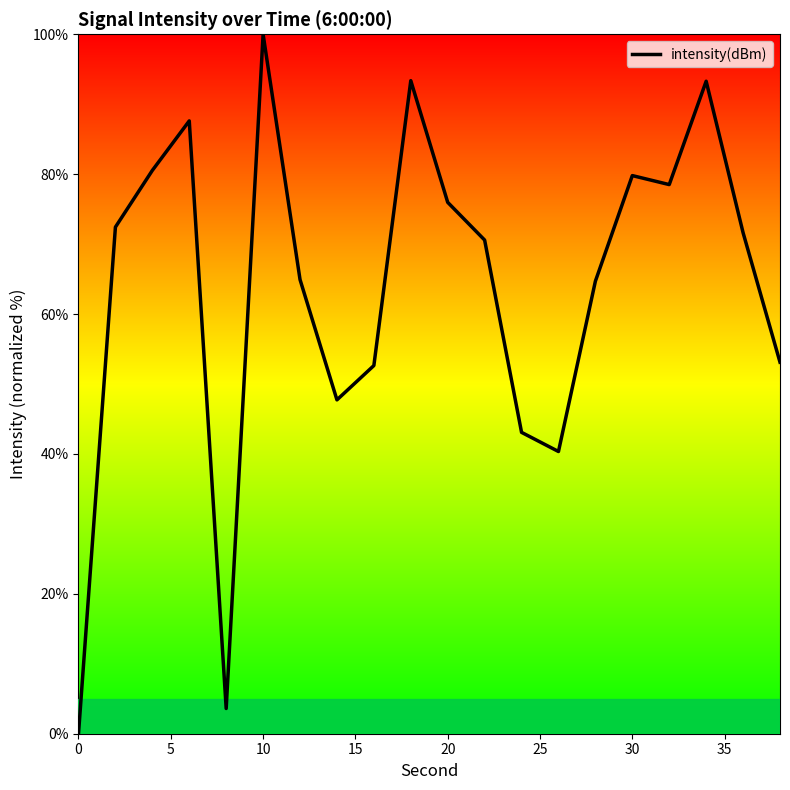

What is the greatest value displayed?

100.0